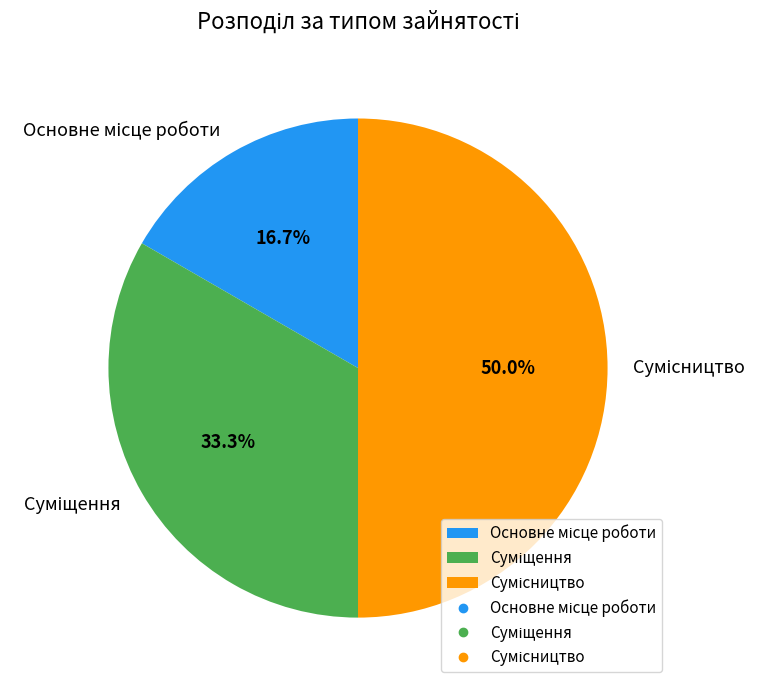

Which has a higher value, Сумісництво or Суміщення?

Сумісництво